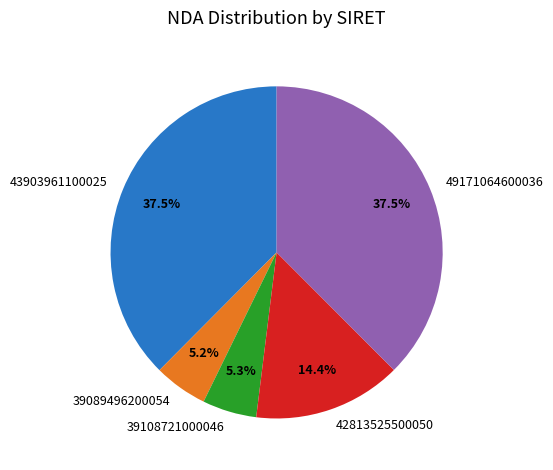

Does 39108721000046 represent more than half of the total?

No